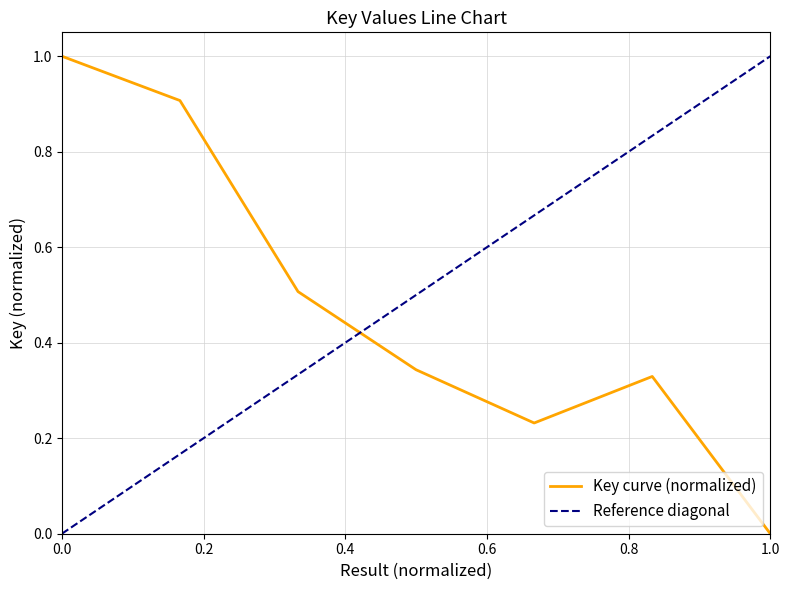

The Key curve (normalized) series shows -0.3 at 1.0. True or false?

False